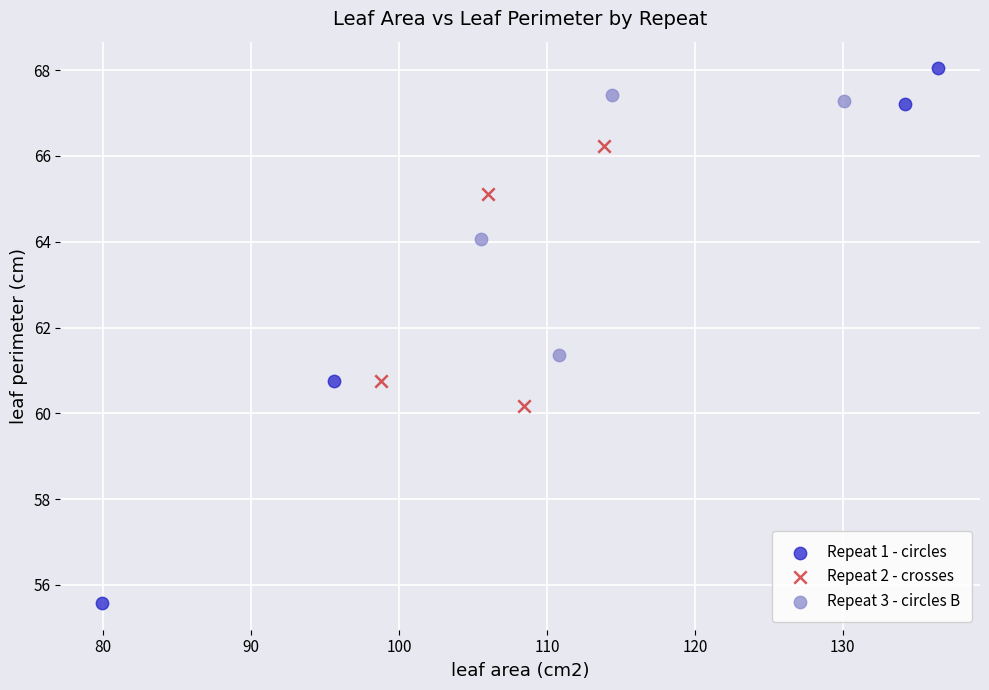

Which series reaches the maximum Y coordinate?

Repeat 1 - circles